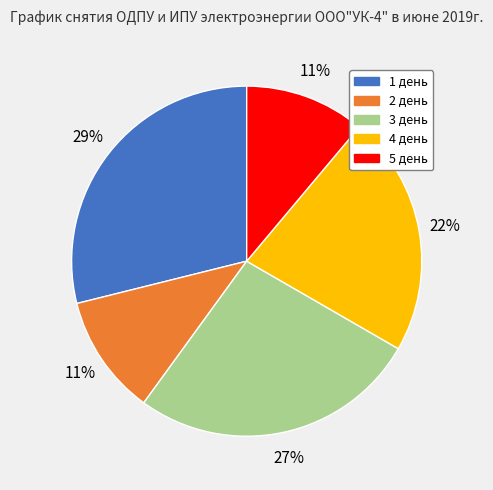

What is the largest slice in the pie chart?

1 день